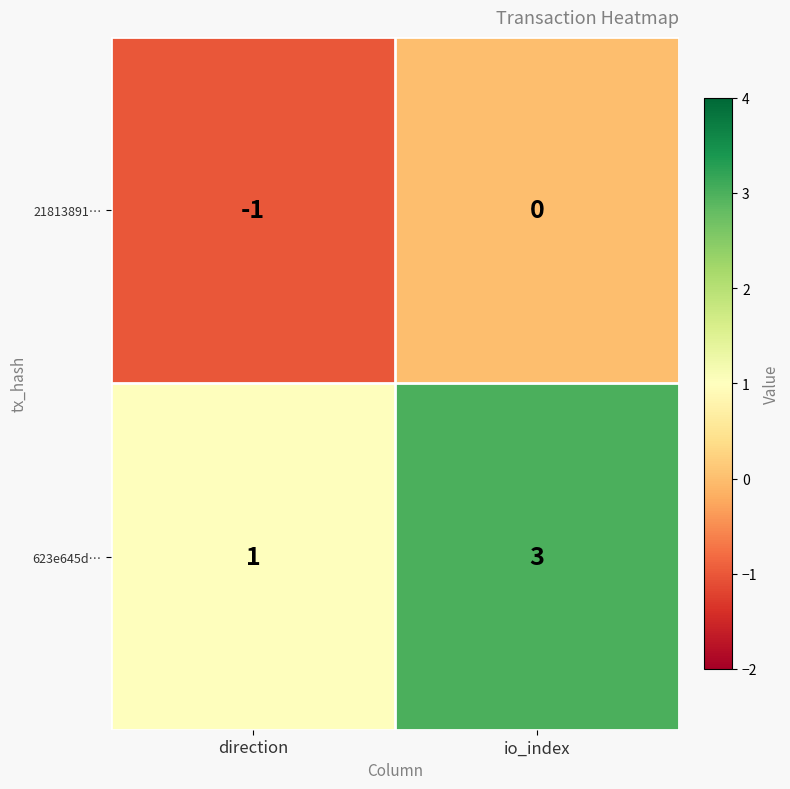

List the series in order of their peak value, lowest first.

21813891…, 623e645d…